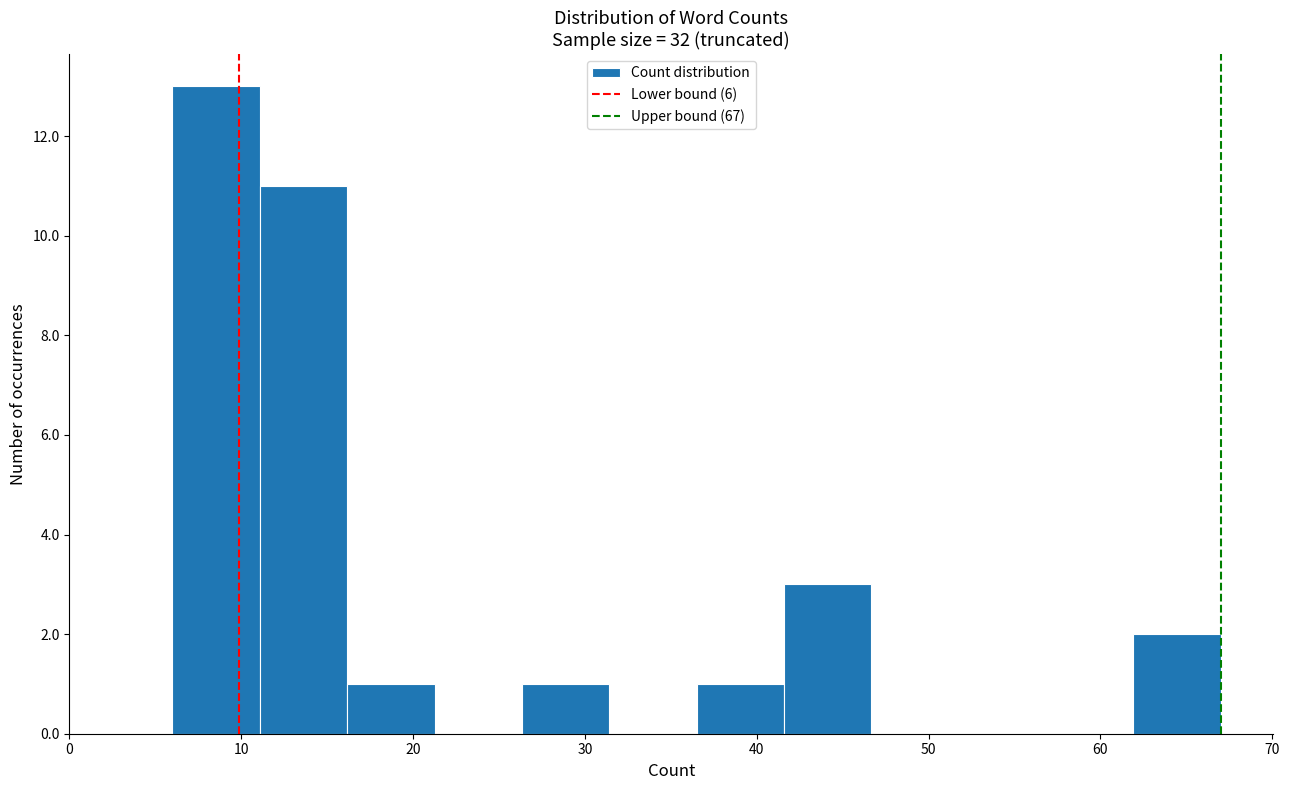

Which range on the x-axis has the tallest bar?

6 to 11